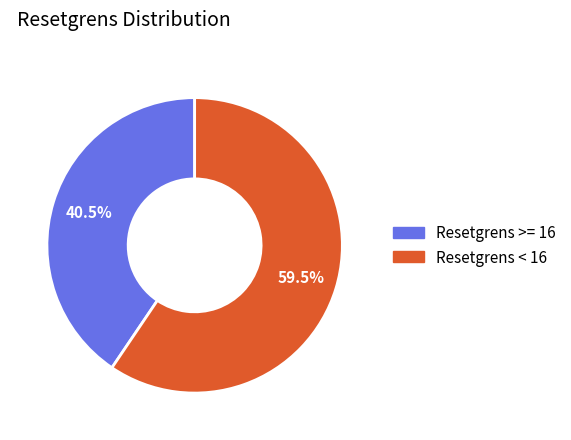

Is there a majority slice in this chart?

Yes